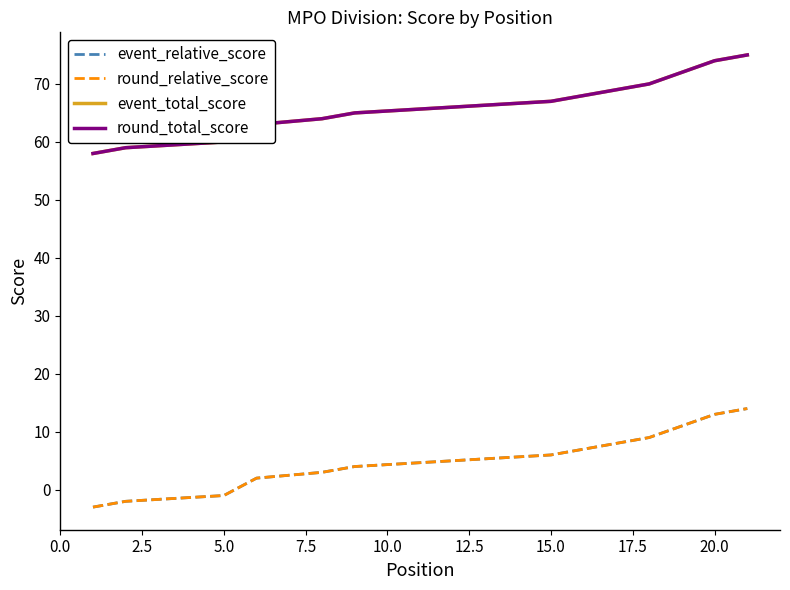

What are all the series names shown in the legend?

event_relative_score, round_relative_score, event_total_score, round_total_score